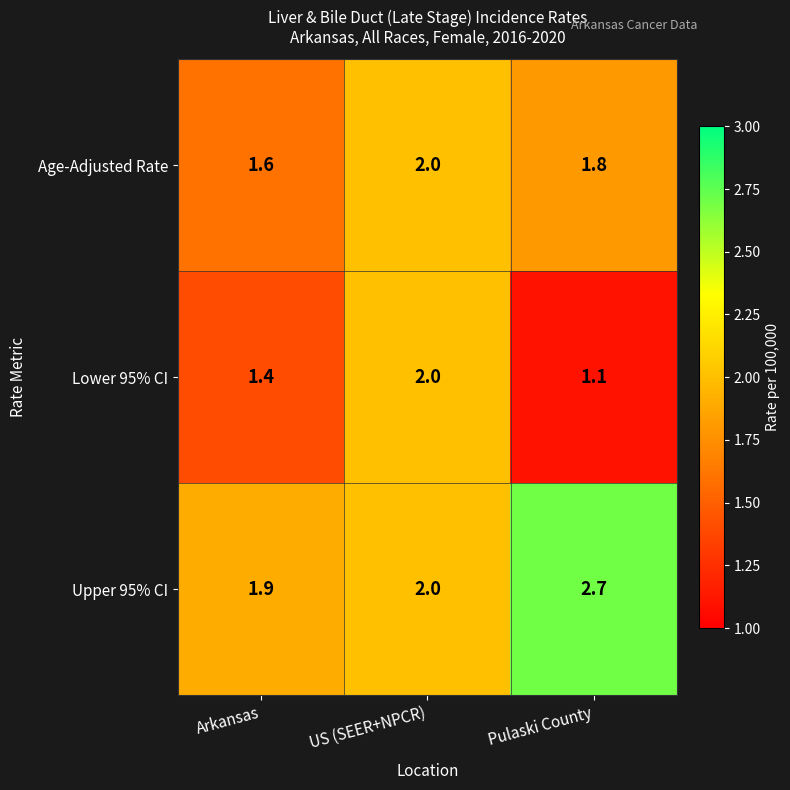

True or false: Age-Adjusted Rate has a value of 2.0 at US (SEER+NPCR).

True